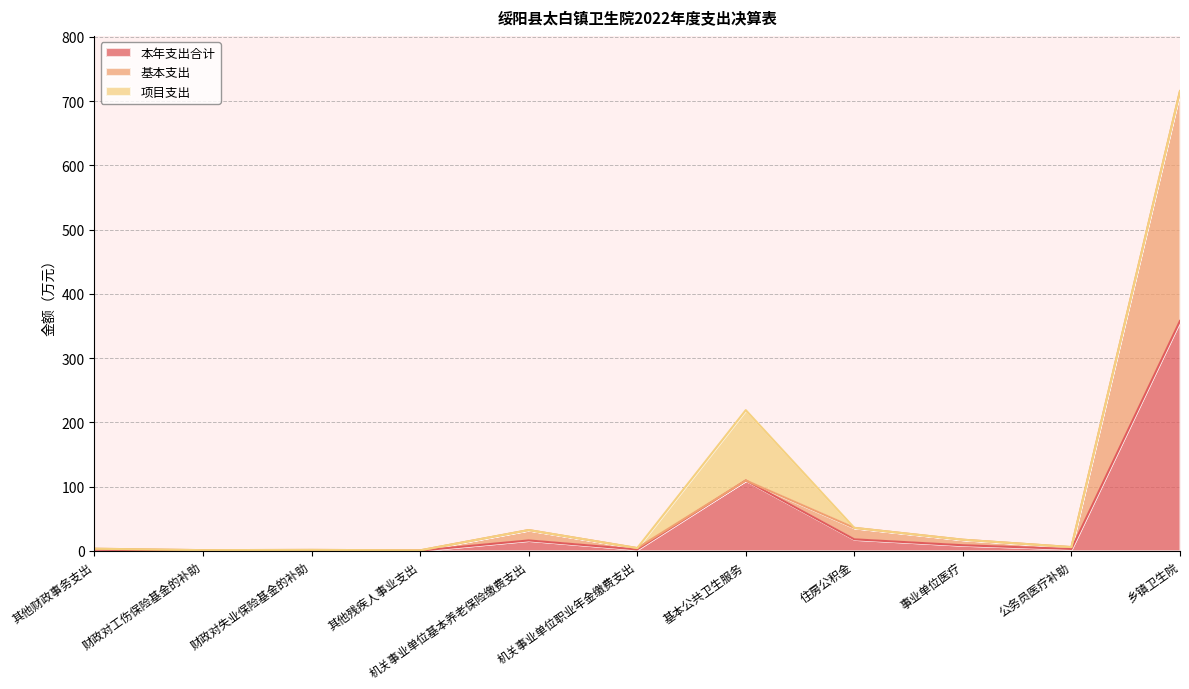

At which category is the sum across all series the highest?

乡镇卫生院